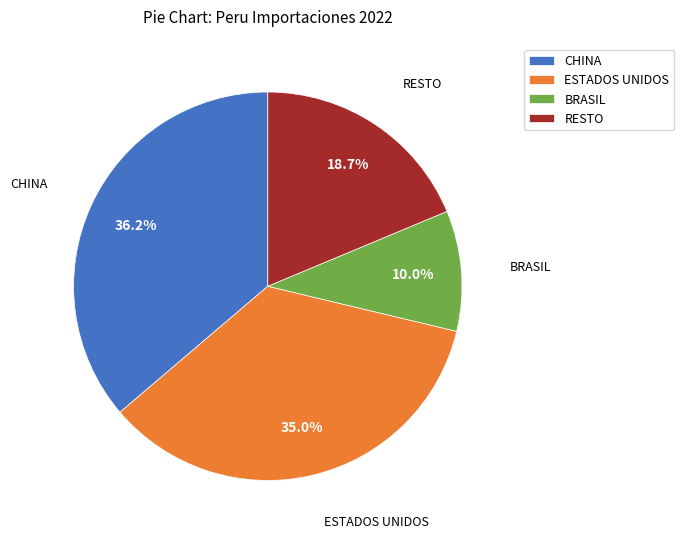

Count the number of slices in the pie.

4